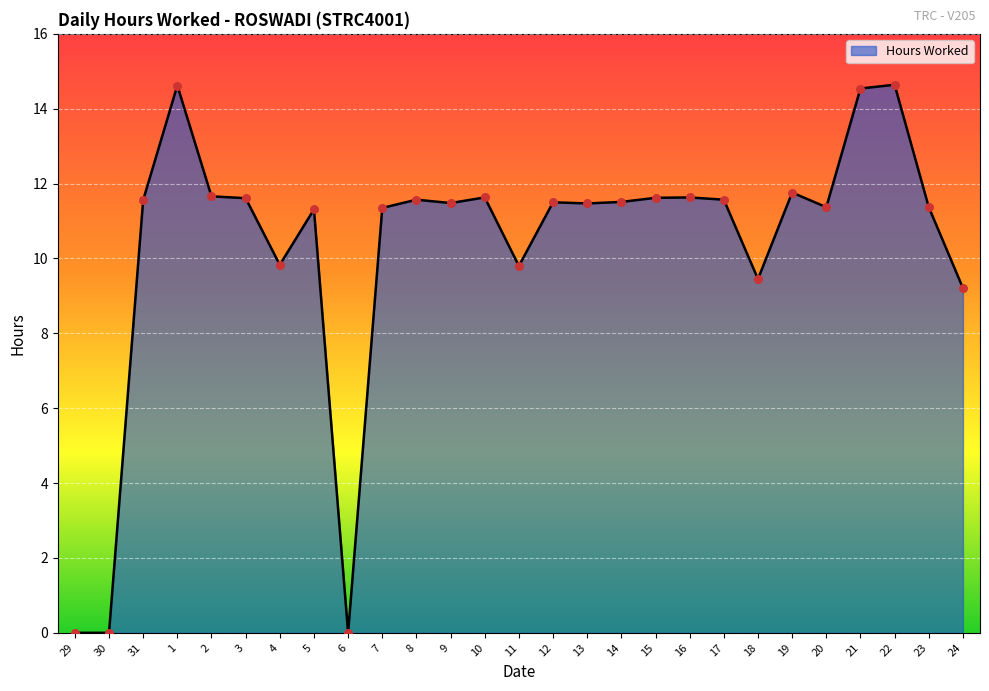

What is the change in value from 1 to 21?

-0.1